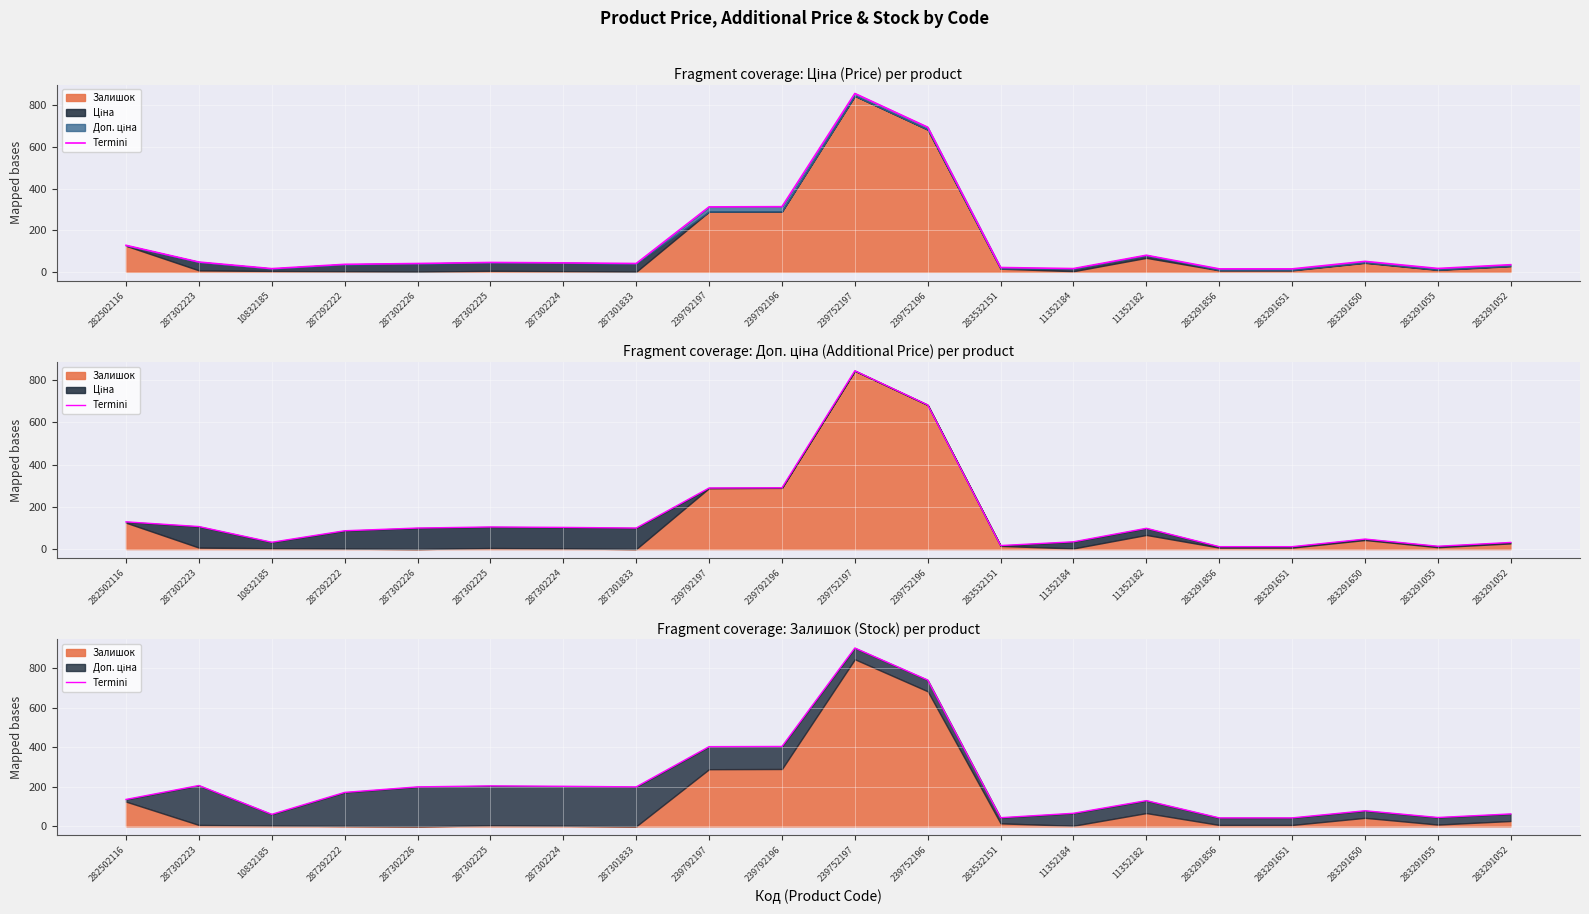

At which category does the chart reach its minimum across all series?

283291856